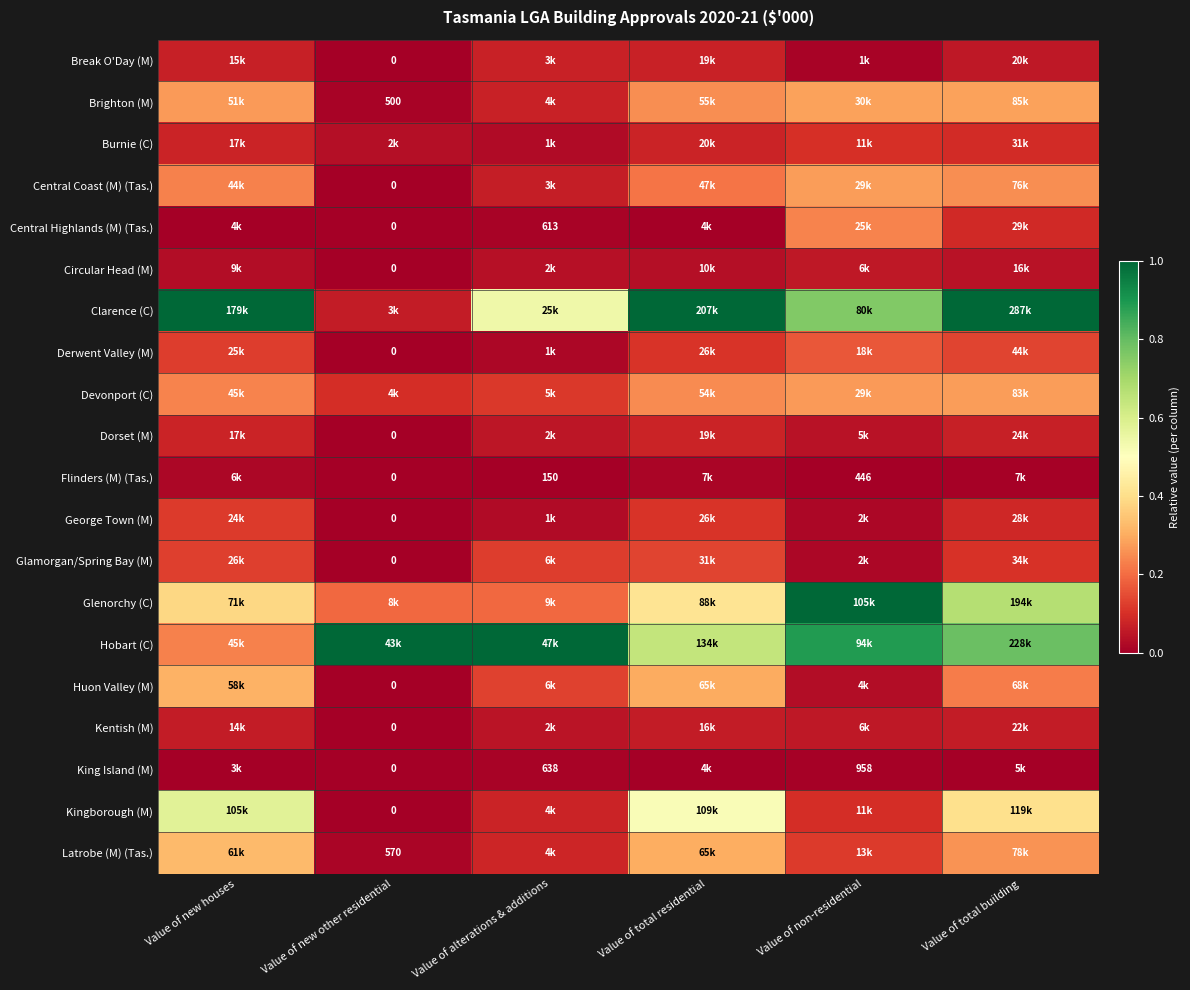

Is the value of George Town (M) at Value of non-residential greater than the value of Derwent Valley (M) at Value of new other residential?

Yes